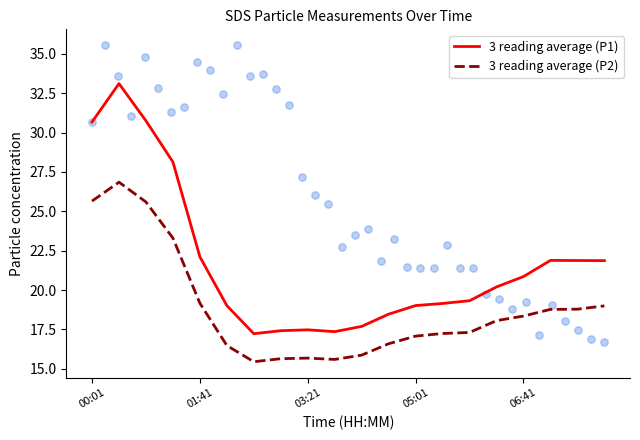

What are all the series names shown in the legend?

3 reading average (P1), 3 reading average (P2)